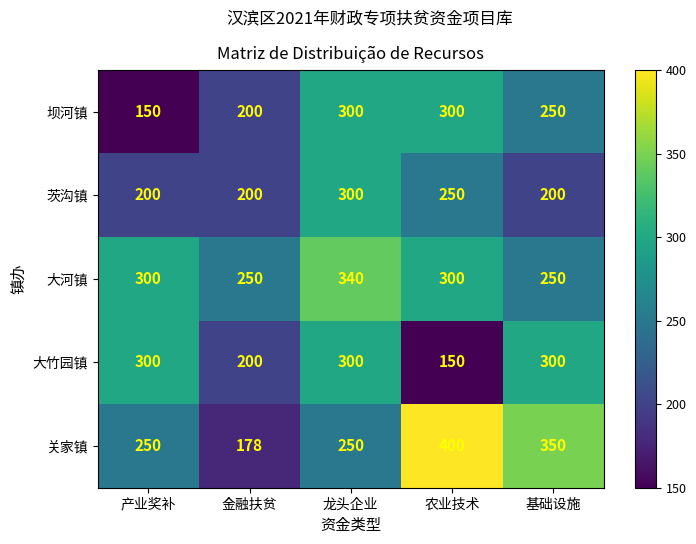

What is the minimum value shown in the chart?

150